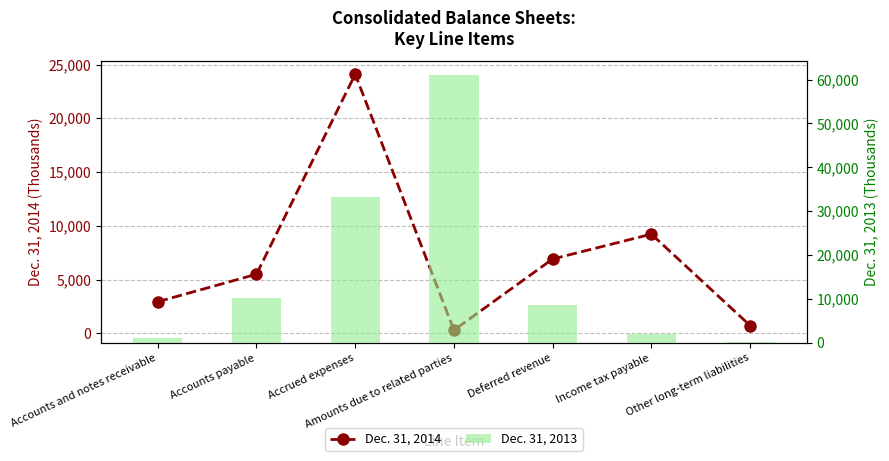

The value of Dec. 31, 2014 at Other long-term liabilities is 730. True or false?

True